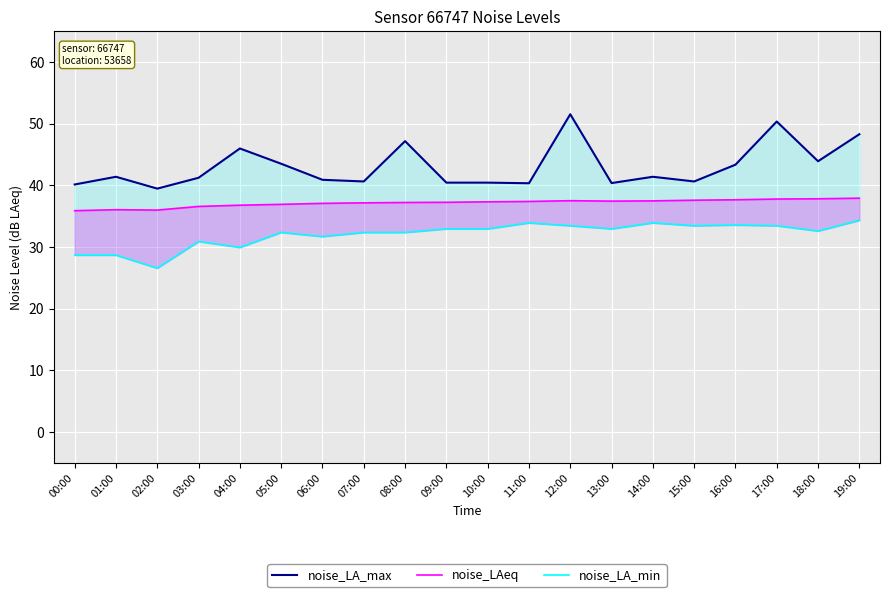

Does the chart display data point markers on the line(s)?

No